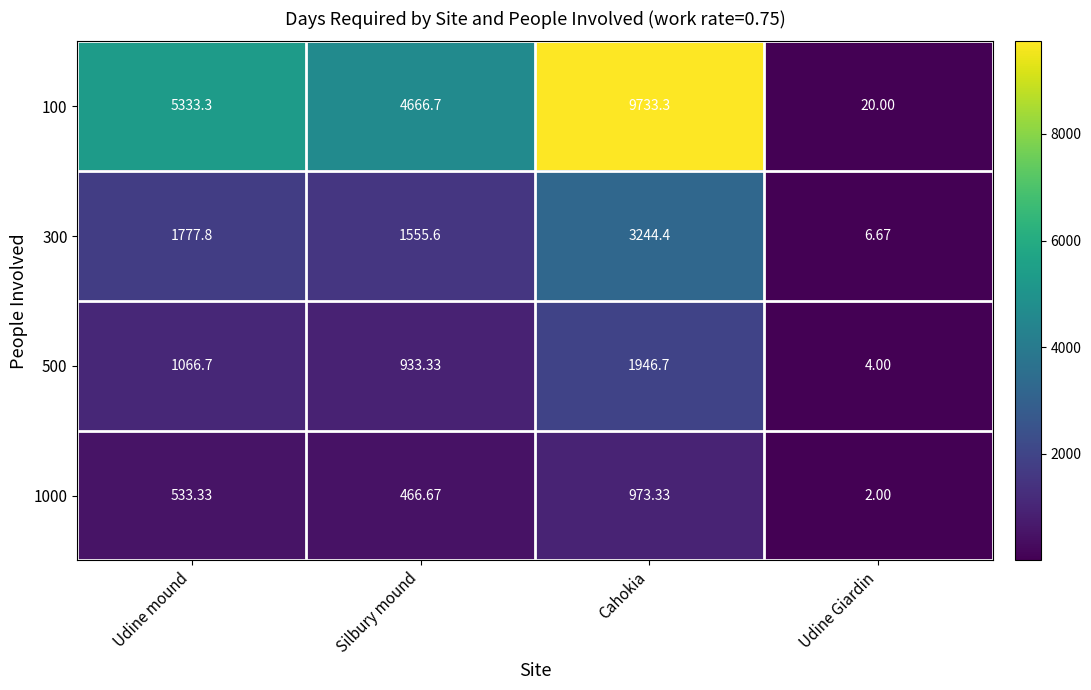

At which label does 500 first exceed 1066?

Udine mound